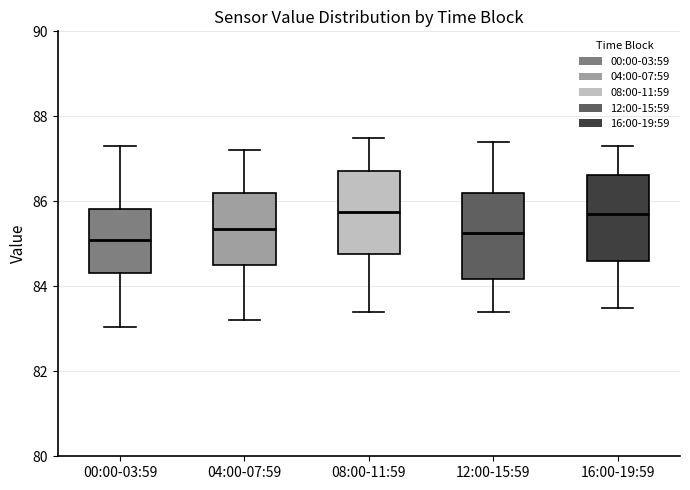

Reading left to right, transcribe this box plot: for each box, give where its median line is, the range the box spans, and where its two whiskers end, as read against the y-axis. The values are not printed on the chart, so give them approximately, as read against the axis.

00:00-03:59: median 85.0, box 84.4 to 85.8, whiskers 83.0 to 87.4
04:00-07:59: median 85.4, box 84.6 to 86.2, whiskers 83.2 to 87.2
08:00-11:59: median 85.8, box 84.8 to 86.8, whiskers 83.4 to 87.6
12:00-15:59: median 85.2, box 84.2 to 86.2, whiskers 83.4 to 87.4
16:00-19:59: median 85.8, box 84.6 to 86.6, whiskers 83.6 to 87.4